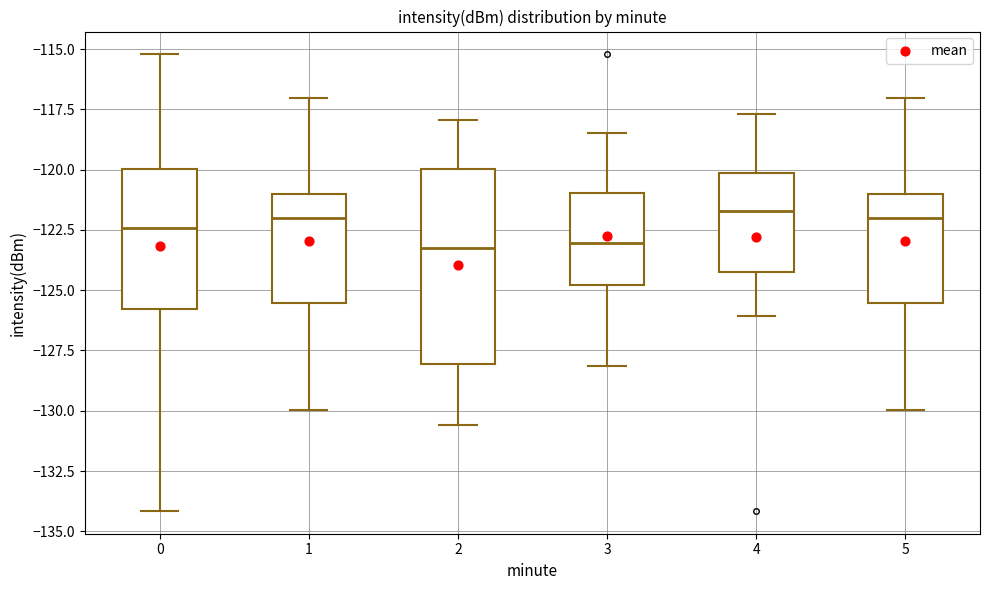

Where does the upper whisker of the box at x = 5 end on the y-axis? The values are not printed on the chart, so give them approximately, as read against the axis.

-117.0